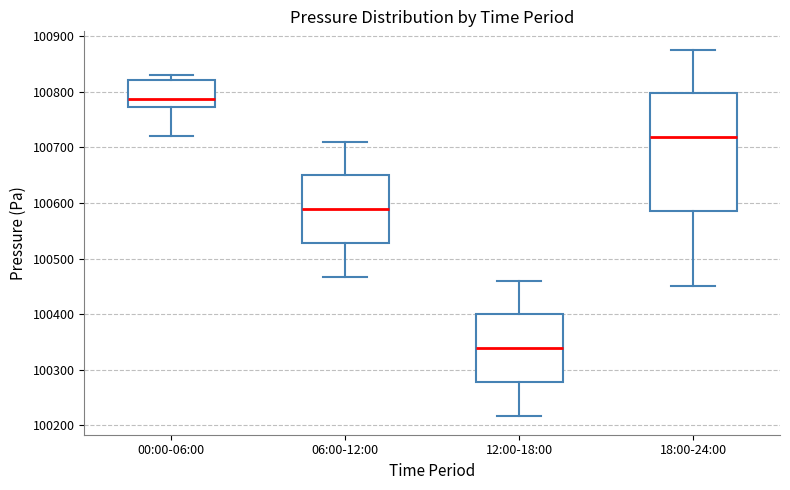

Where does the upper whisker of the box for 06:00-12:00 end on the y-axis? The values are not printed on the chart, so give them approximately, as read against the axis.

100710